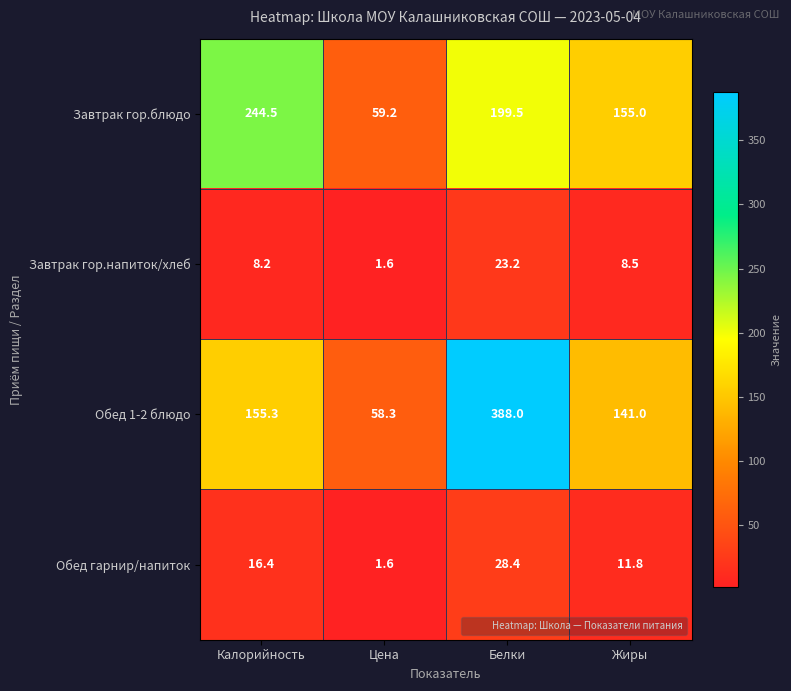

What is the minimum value shown in the chart?

1.6